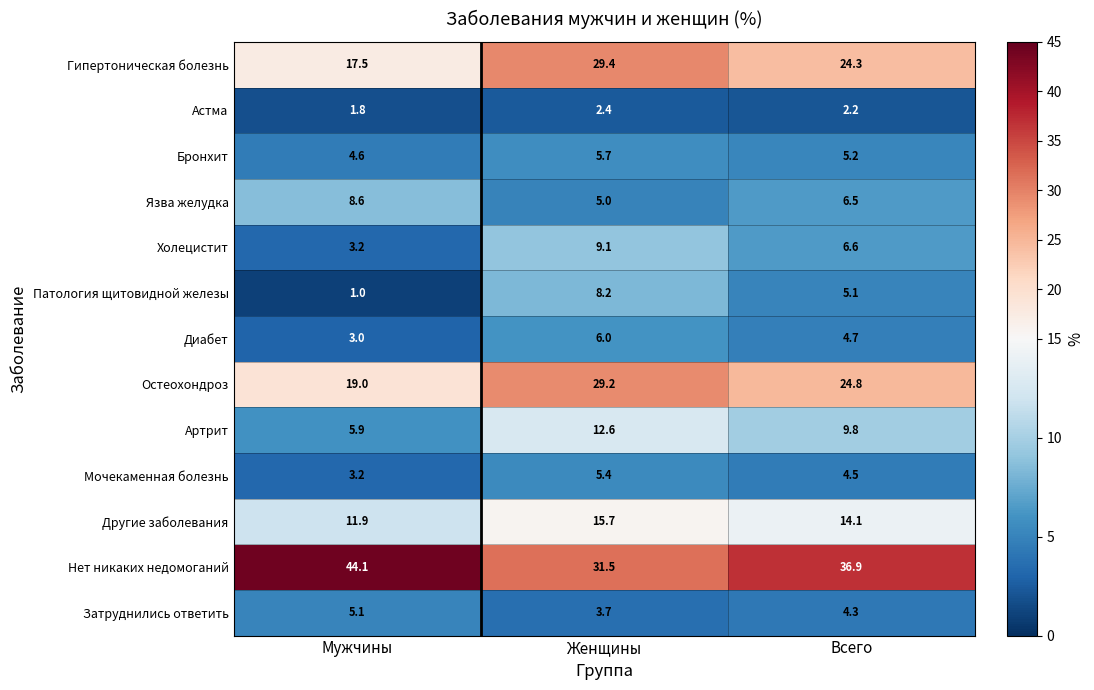

What is the average value of the Холецистит series?

6.3